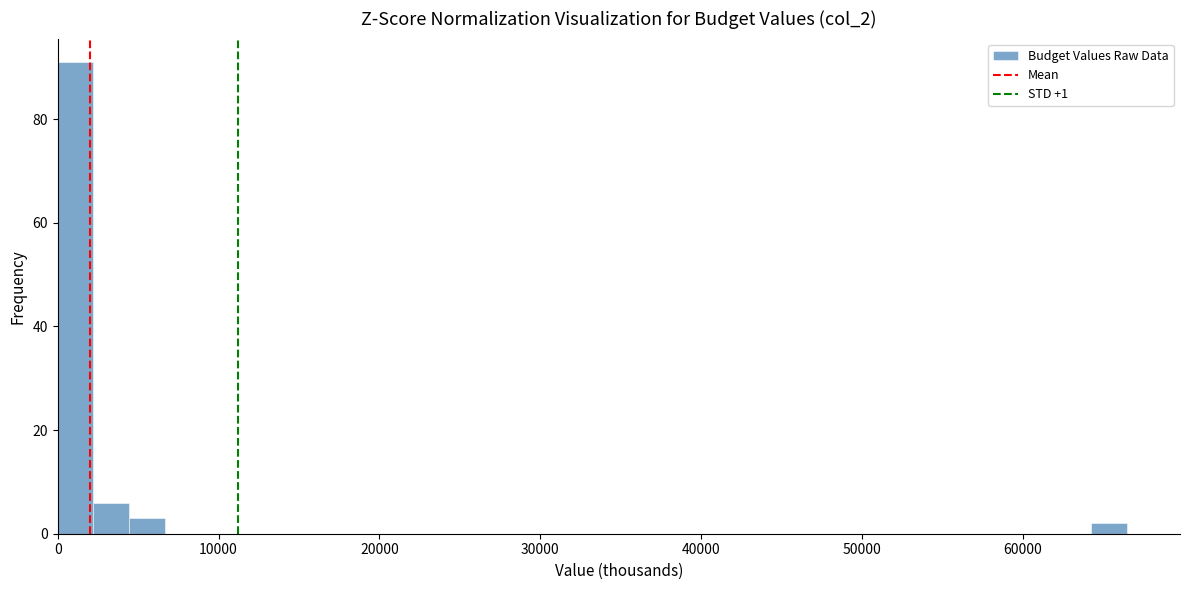

Around what value on the x-axis is the tallest bar? Give the approximate position of its centre, as read against the axis.

1000